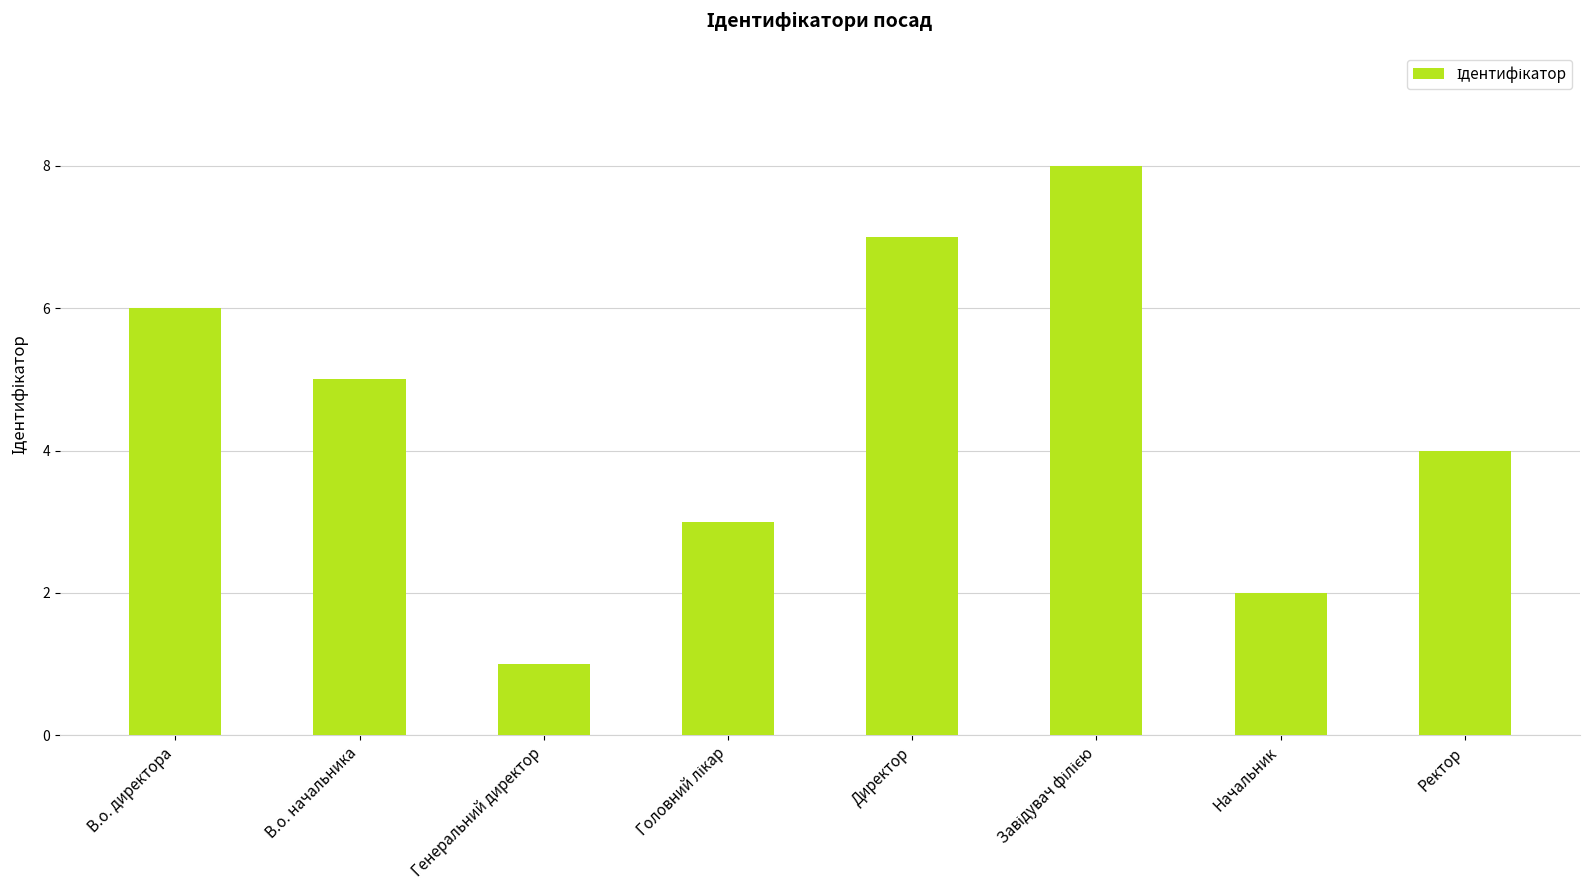

The chart shows a value of 5 at В.о. начальника. True or false?

True